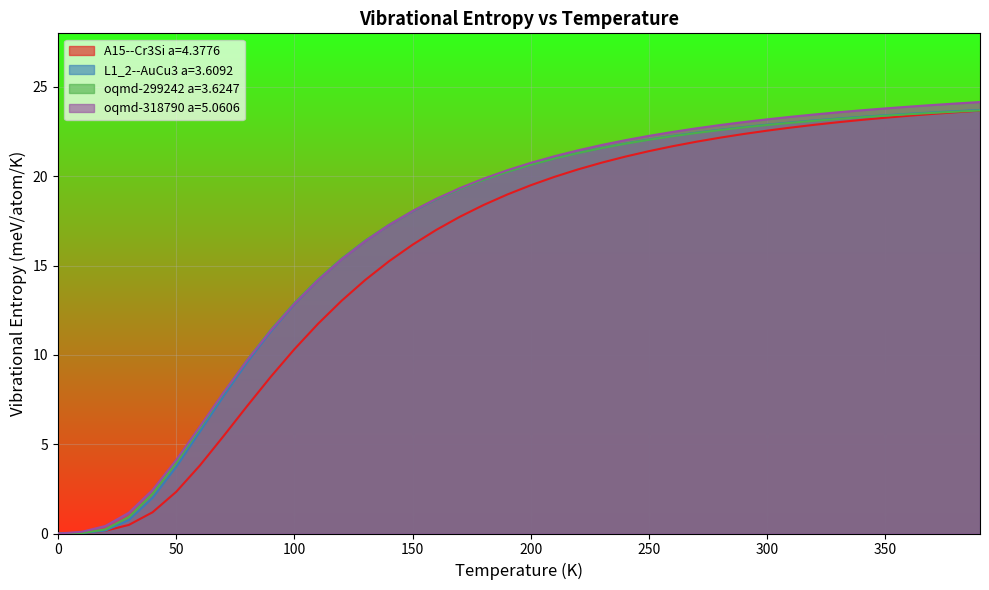

Is it true that A15--Cr3Si a=4.3776 equals 16.2 at 150?

True